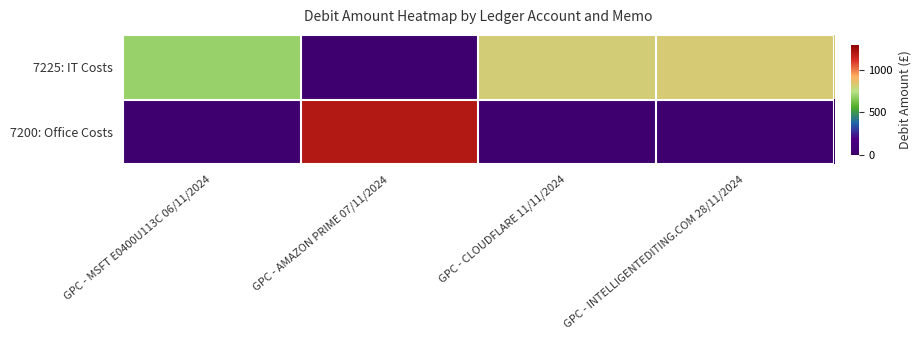

Which series has the largest total across all categories?

7225: IT Costs